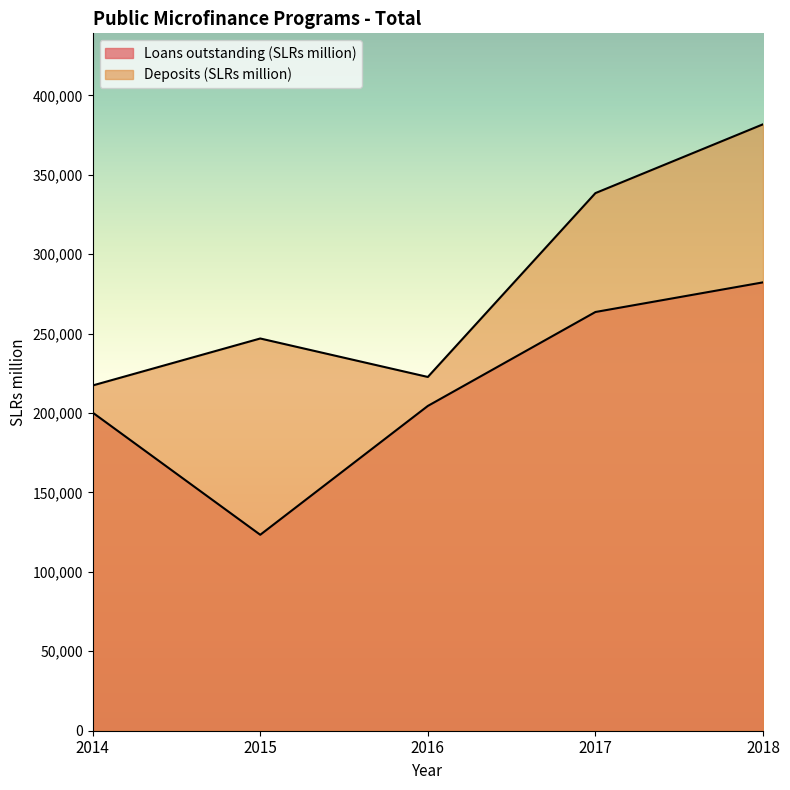

Is it true that Deposits (SLRs million) equals 381745 at 2018?

True